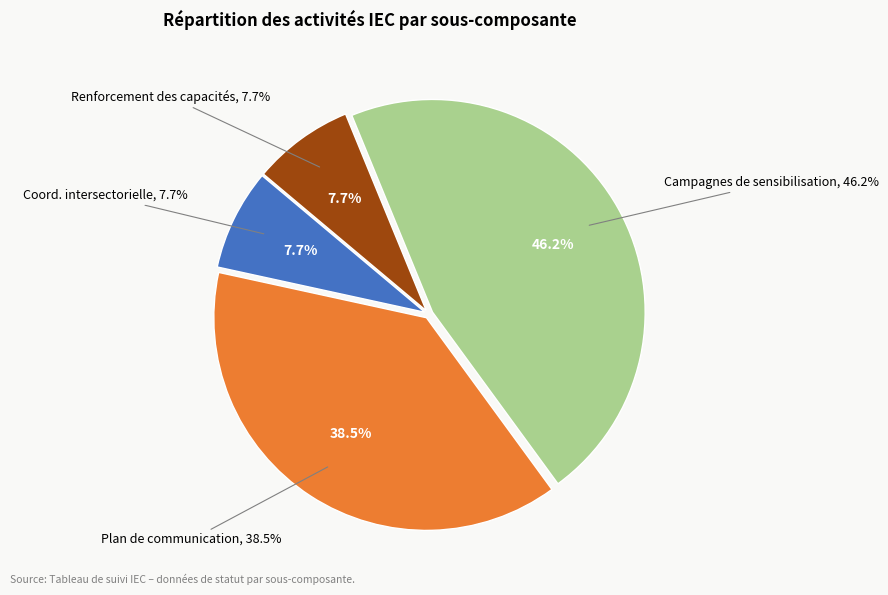

To the nearest percent, what is the difference between the La coordination intersectorielle and Des campagnes de sensibilisation slice percentages?

38%